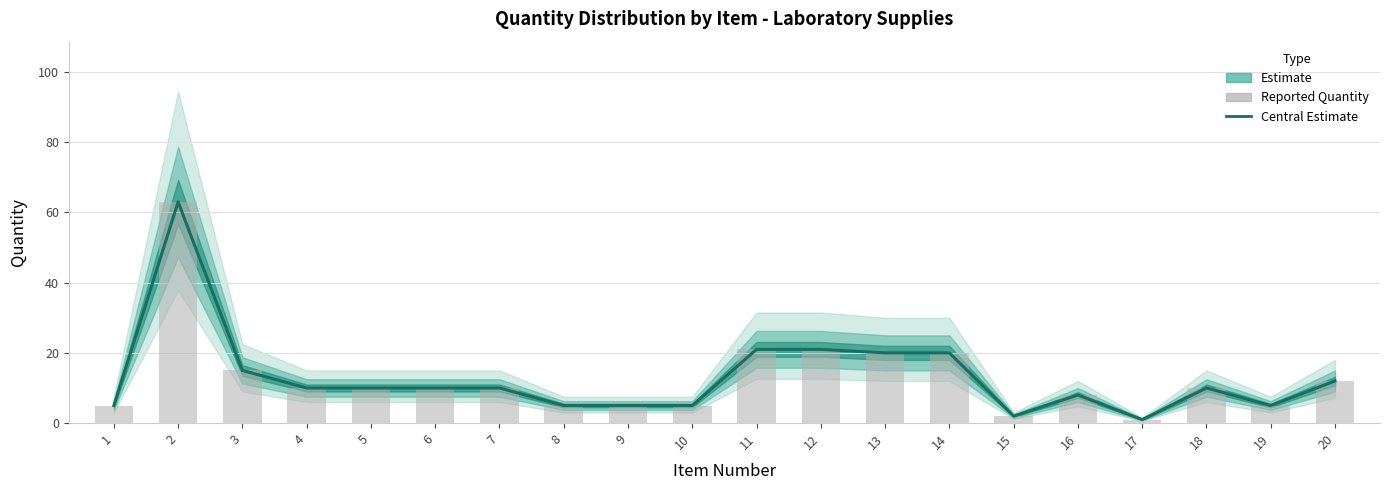

Reading left to right, what are all the values shown in this chart?

Quantity (Estimate): 1=5	2=63	3=15	4=10	5=10	6=10	7=10	8=5	9=5	10=5	11=21	12=21	13=20	14=20	15=2	16=8	17=1	18=10	19=5	20=12
Reported Quantity: 1=5	2=63	3=15	4=10	5=10	6=10	7=10	8=5	9=5	10=5	11=21	12=21	13=20	14=20	15=2	16=8	17=1	18=10	19=5	20=12